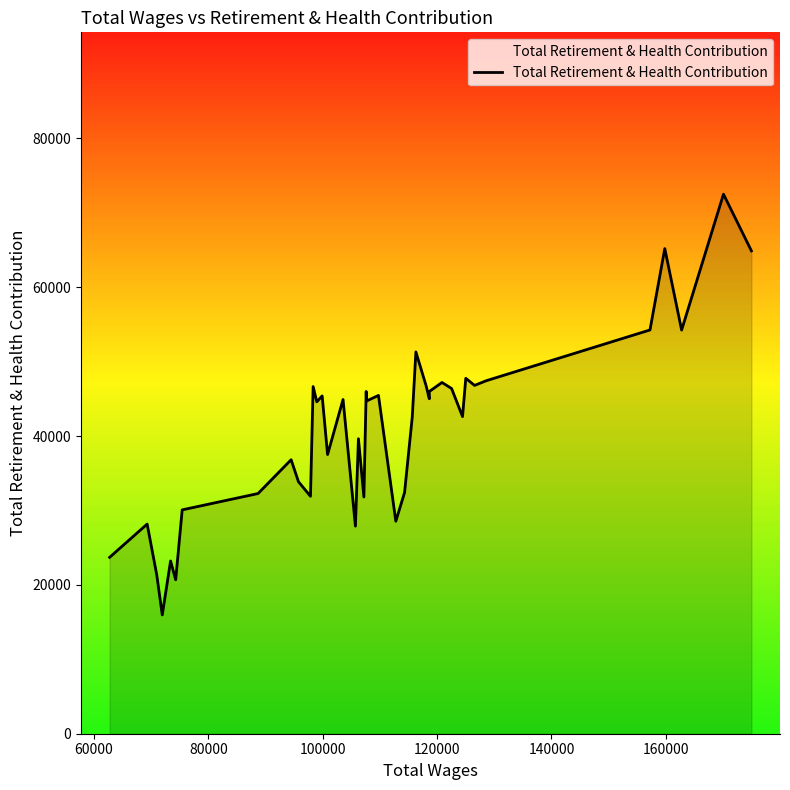

What is the average value?

40868